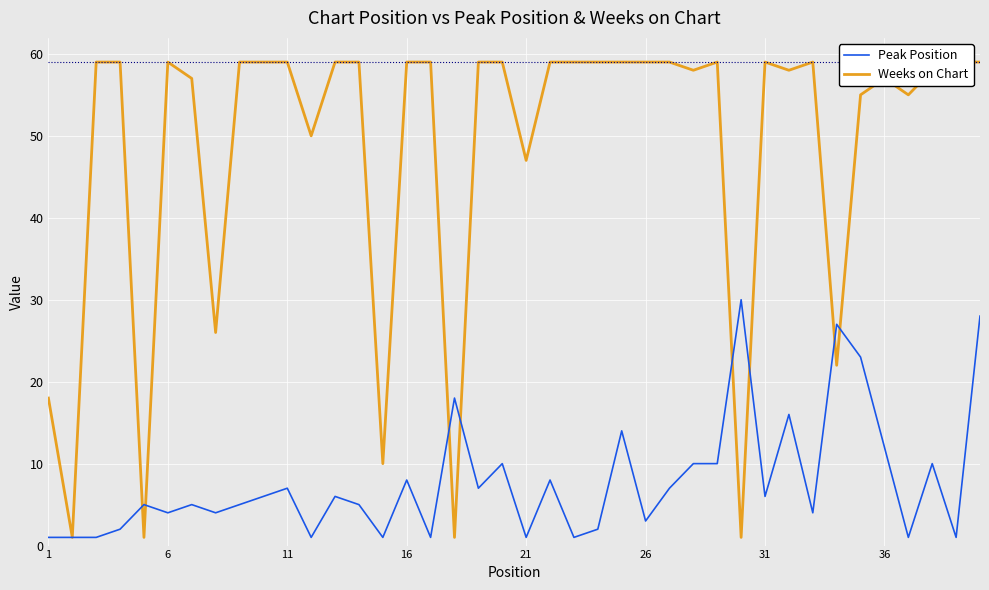

Is it true that Peak Position equals 4 at 6?

True